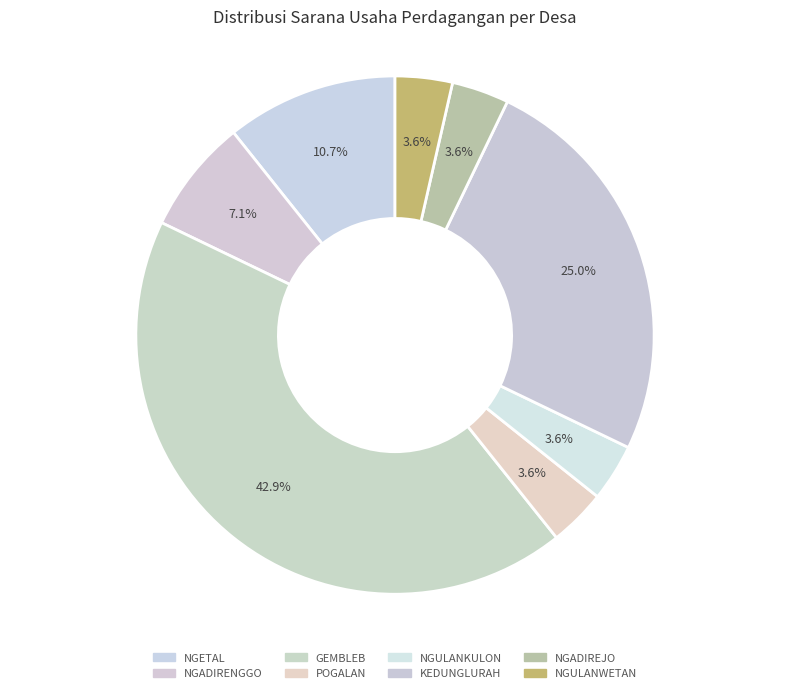

How many segments does this pie chart have?

8